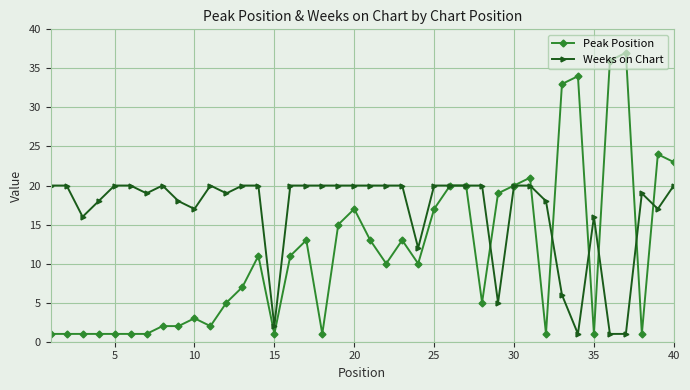

What is the maximum value for Weeks on Chart?

20